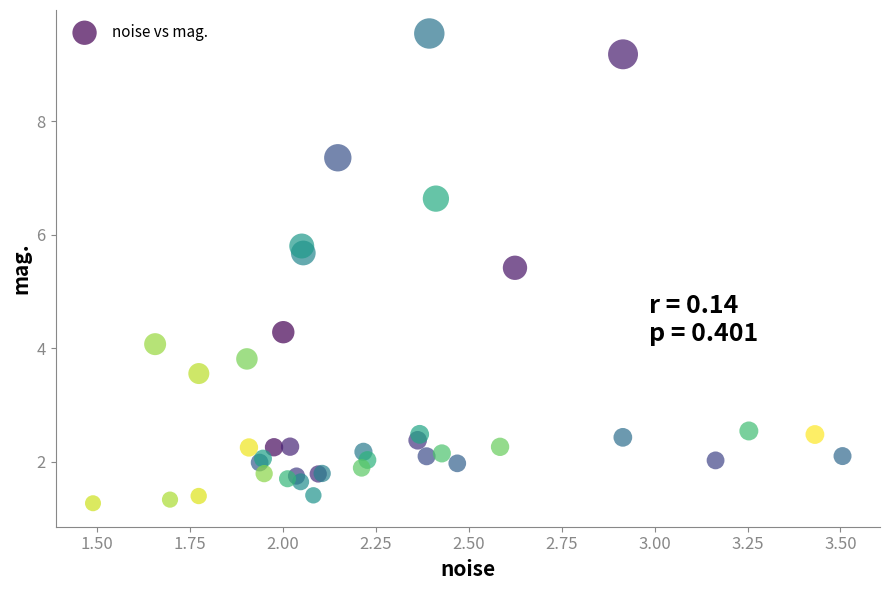

What Y value in the scatter plot is closest to 5?

5.4